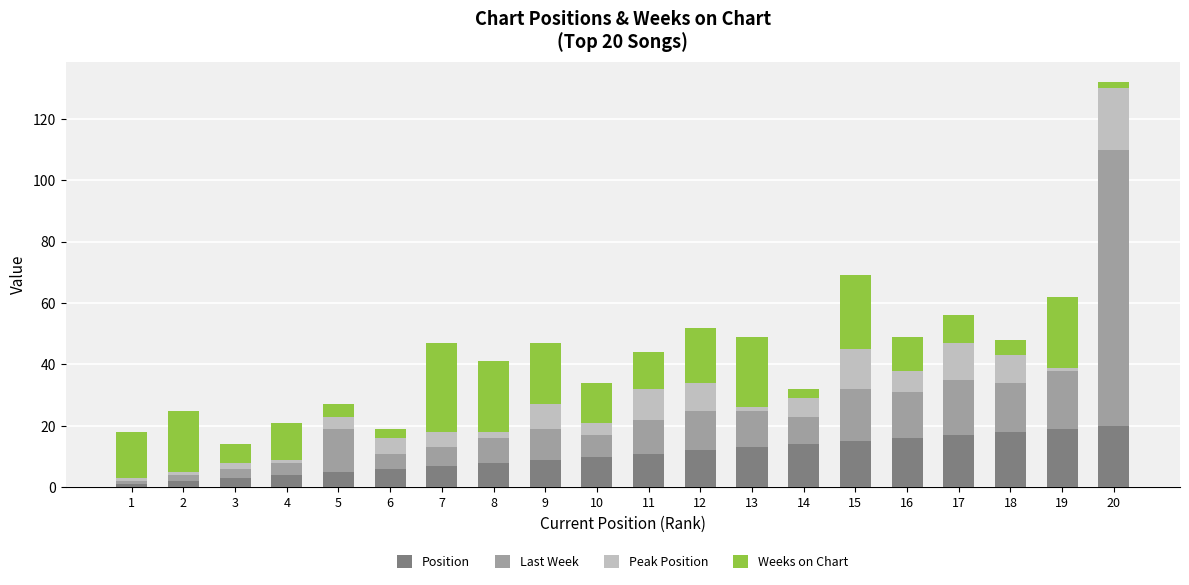

True or false: Weeks on Chart has a value of 8 at 18.

False